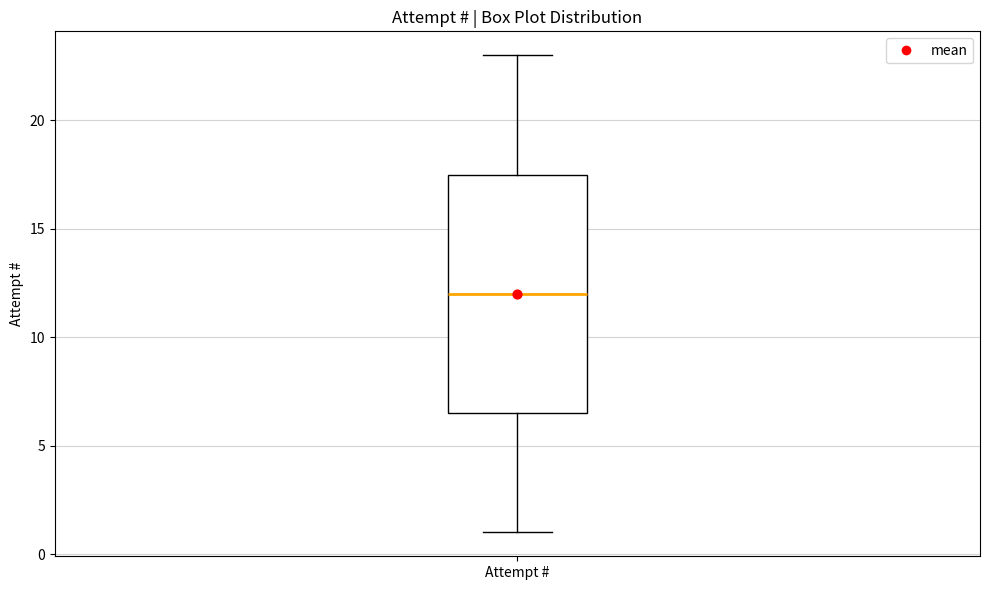

Where does the upper whisker of the box for Attempt # end on the y-axis? The values are not printed on the chart, so give them approximately, as read against the axis.

23.0